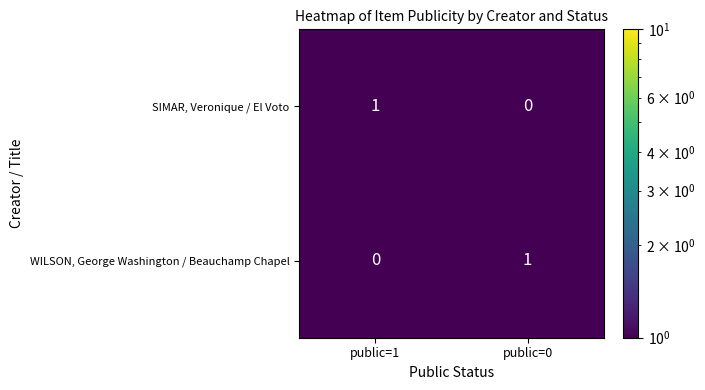

True or false: WILSON, George Washington / Beauchamp Chapel has a value of 0 at public=1.

True